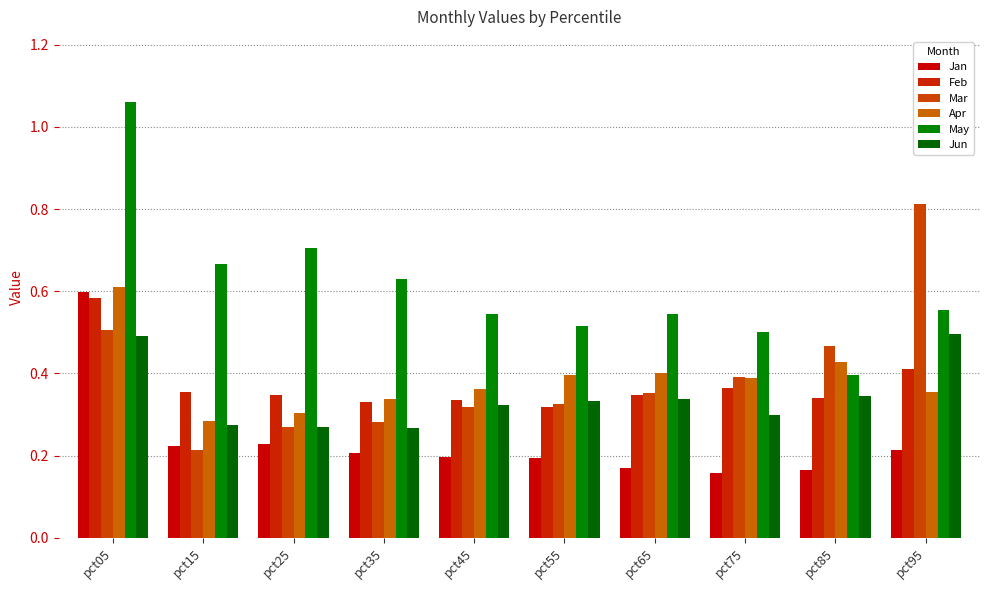

Rank the series by their maximum value, from highest to lowest.

May, Mar, Apr, Jan, Feb, Jun